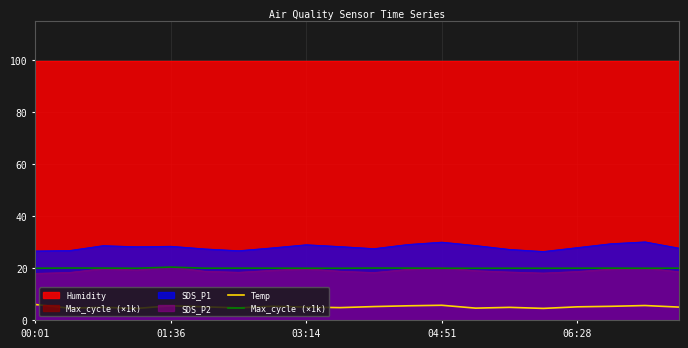

The Temp series shows 5.8 at 04:51. True or false?

True